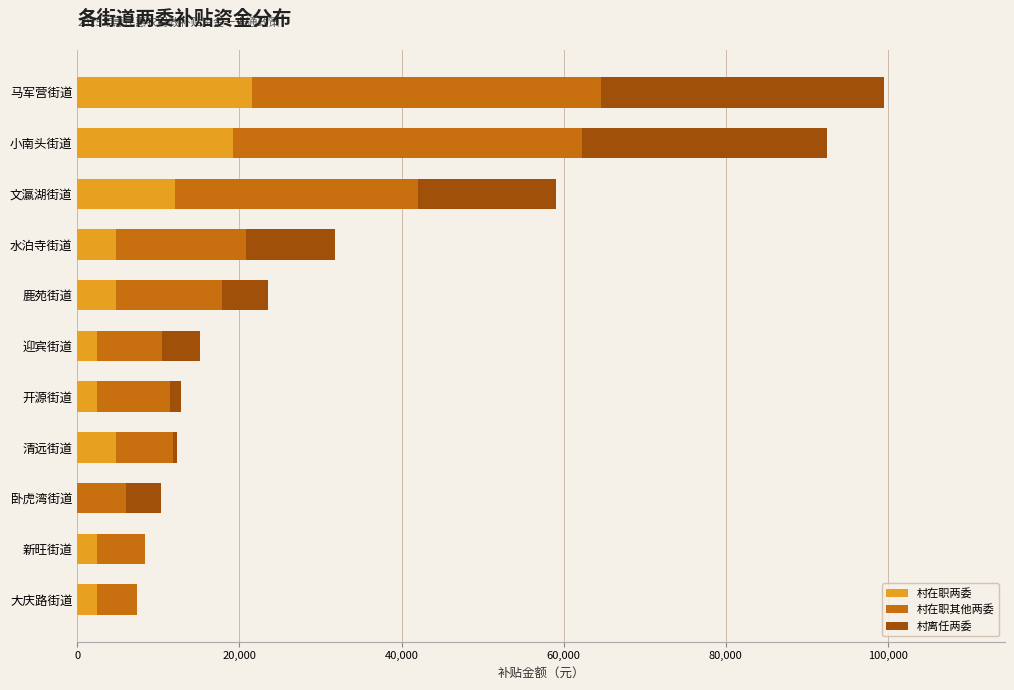

What is the highest value of the 村在职两委 series?

21600